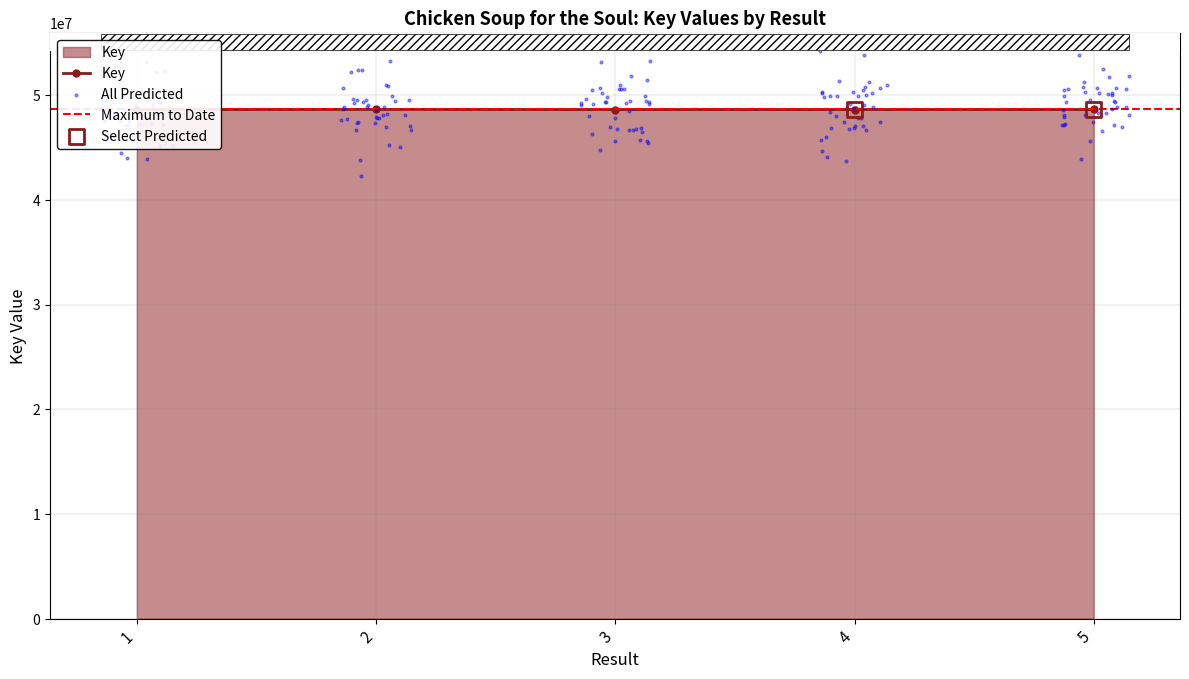

Which has a higher value, 1 or 3?

3